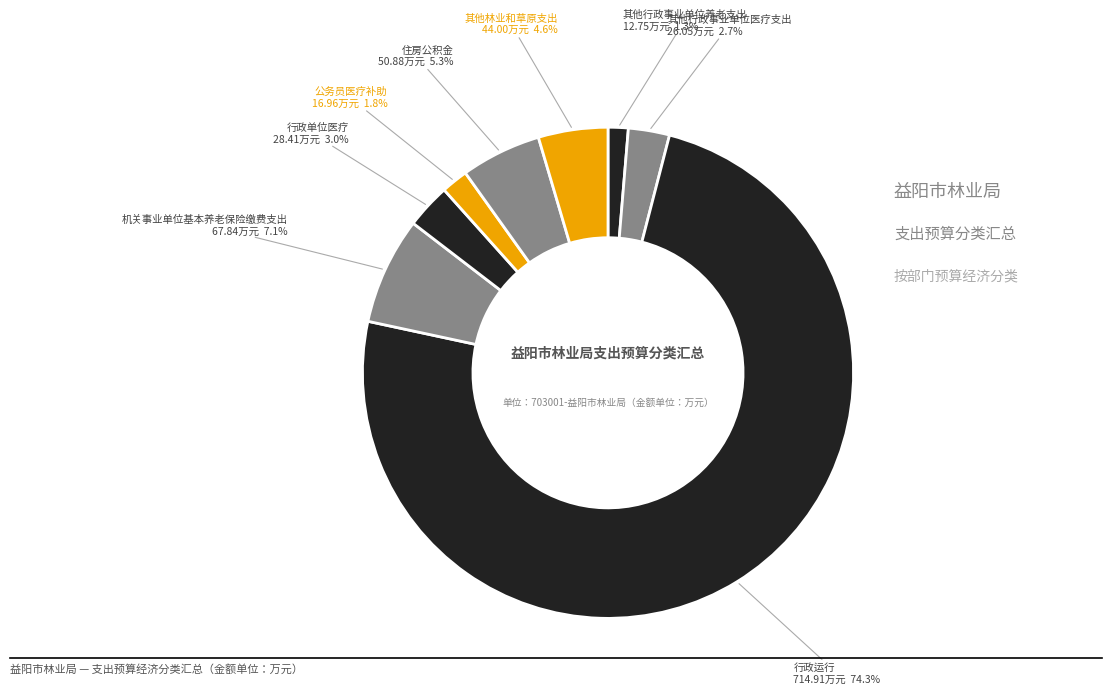

Count the number of slices in the pie.

8